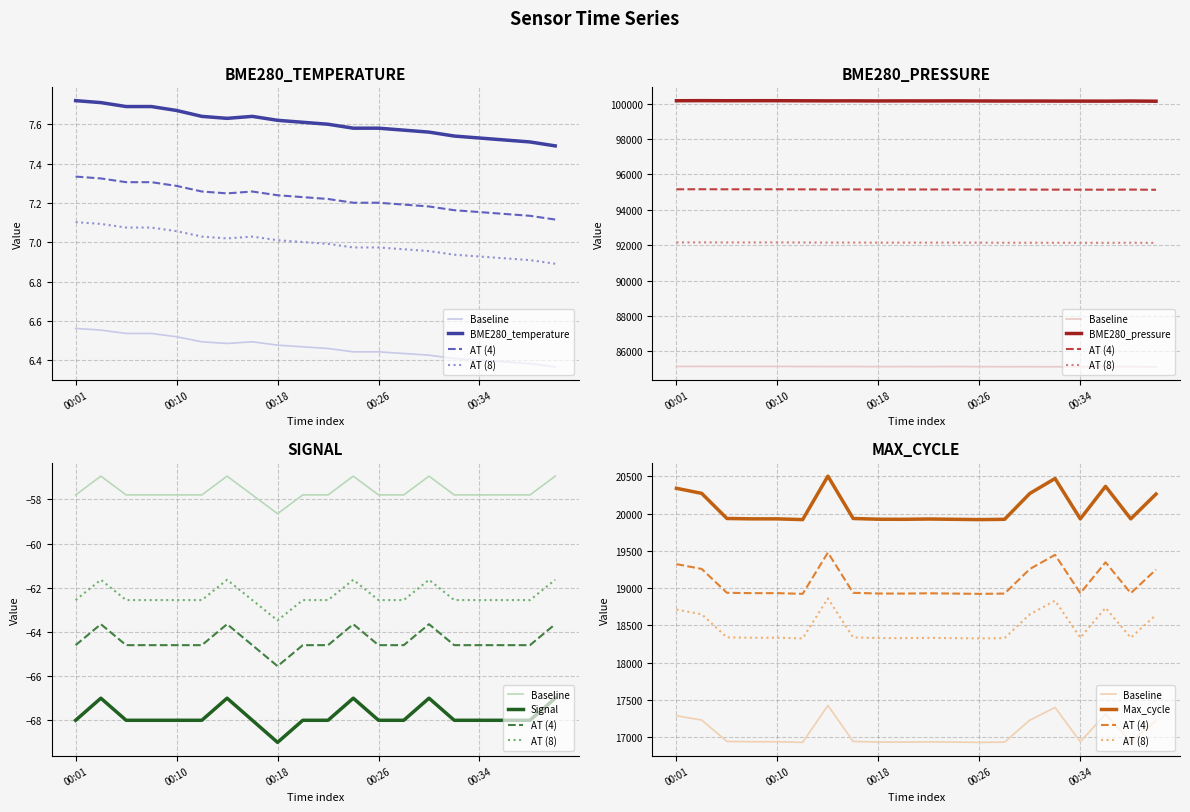

At which category is the sum across all series the highest?

00:14